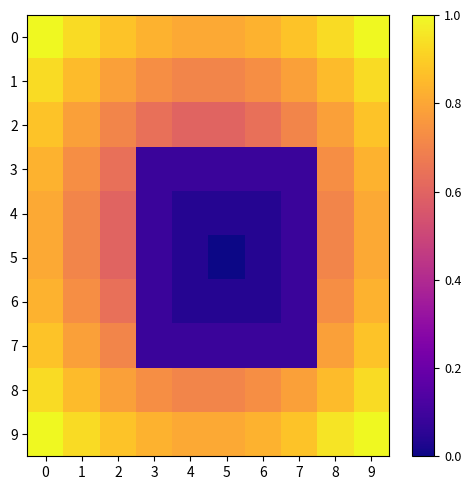

Reading left to right, list all the values displayed in this chart.

0: 0=1.0	1=0.9	2=0.9	3=0.8	4=0.8	5=0.8	6=0.8	7=0.9	8=0.9	9=1.0
1: 0=0.9	1=0.9	2=0.8	3=0.7	4=0.7	5=0.7	6=0.7	7=0.8	8=0.9	9=0.9
2: 0=0.9	1=0.8	2=0.7	3=0.6	4=0.6	5=0.6	6=0.6	7=0.7	8=0.8	9=0.9
3: 0=0.8	1=0.7	2=0.6	3=0.1	4=0.1	5=0.1	6=0.1	7=0.1	8=0.7	9=0.8
4: 0=0.8	1=0.7	2=0.6	3=0.1	4=0.0	5=0.0	6=0.0	7=0.1	8=0.7	9=0.8
5: 0=0.8	1=0.7	2=0.6	3=0.1	4=0.0	5=0.0	6=0.0	7=0.1	8=0.7	9=0.8
6: 0=0.8	1=0.7	2=0.6	3=0.1	4=0.0	5=0.0	6=0.0	7=0.1	8=0.7	9=0.8
7: 0=0.9	1=0.8	2=0.7	3=0.1	4=0.1	5=0.1	6=0.1	7=0.1	8=0.8	9=0.9
8: 0=0.9	1=0.9	2=0.8	3=0.7	4=0.7	5=0.7	6=0.7	7=0.8	8=0.9	9=0.9
9: 0=1.0	1=0.9	2=0.9	3=0.8	4=0.8	5=0.8	6=0.8	7=0.9	8=0.9	9=1.0